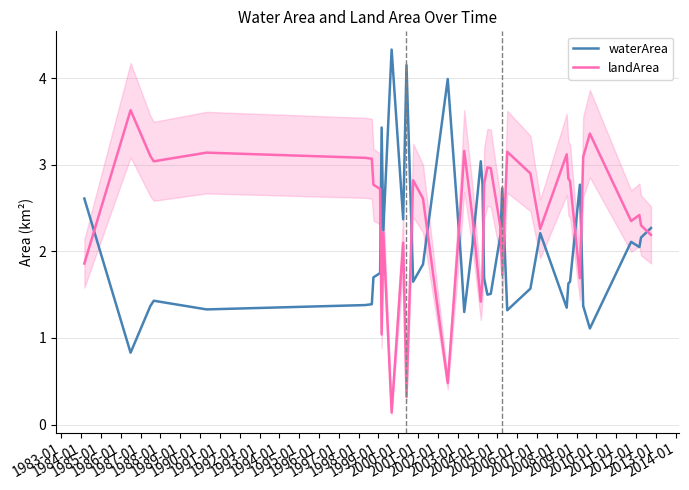

Which series has the largest total across all categories?

landArea